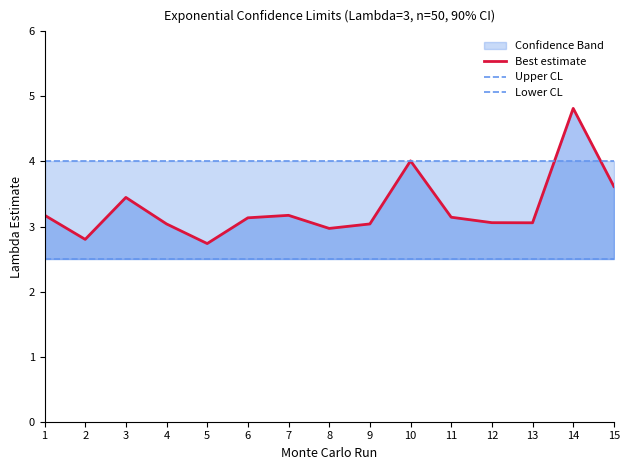

True or false: Lower CL has a value of 2.5 at 15.

True